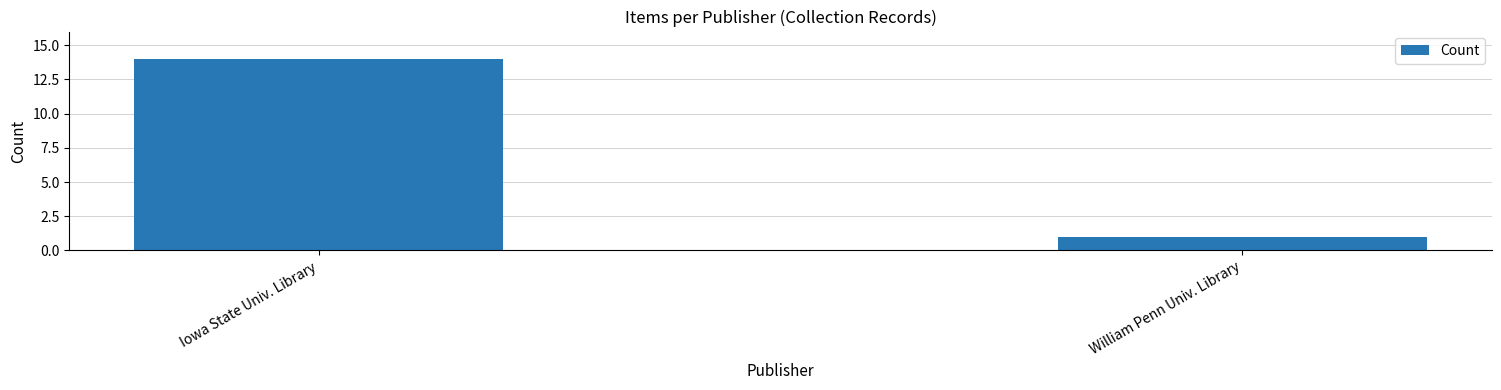

Reading left to right, extract all data points from this chart.

Iowa State Univ. Library=14	William Penn Univ. Library=1